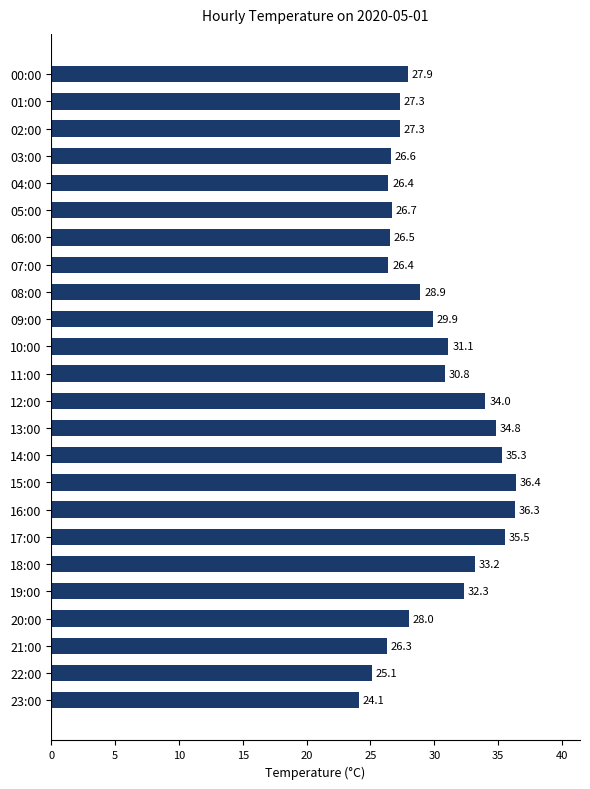

Which label corresponds to the smallest value in the chart?

23:00